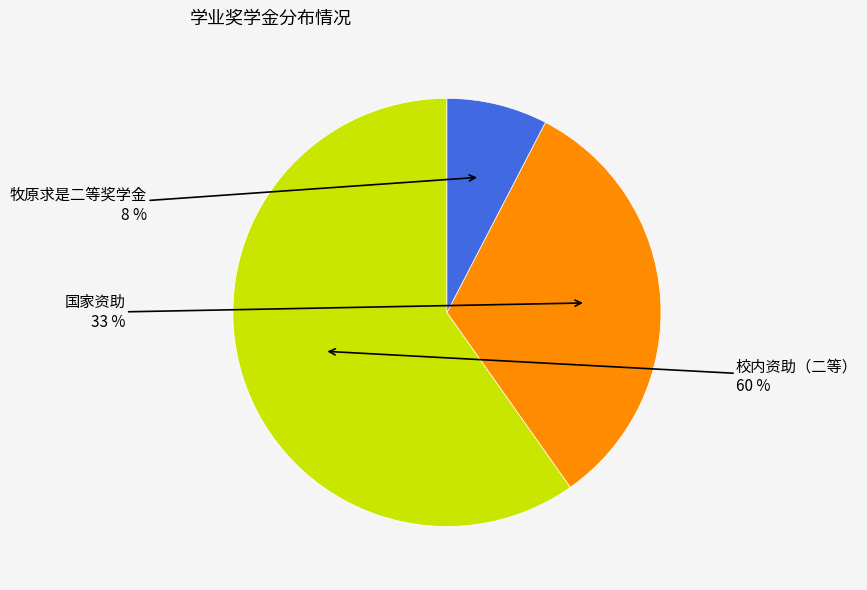

Is there a majority slice in this chart?

Yes